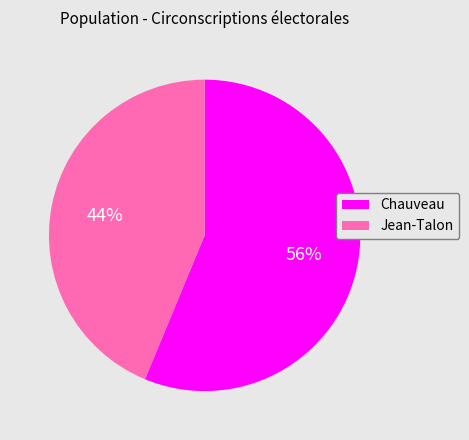

Does Jean-Talon account for over 50% of the chart?

No